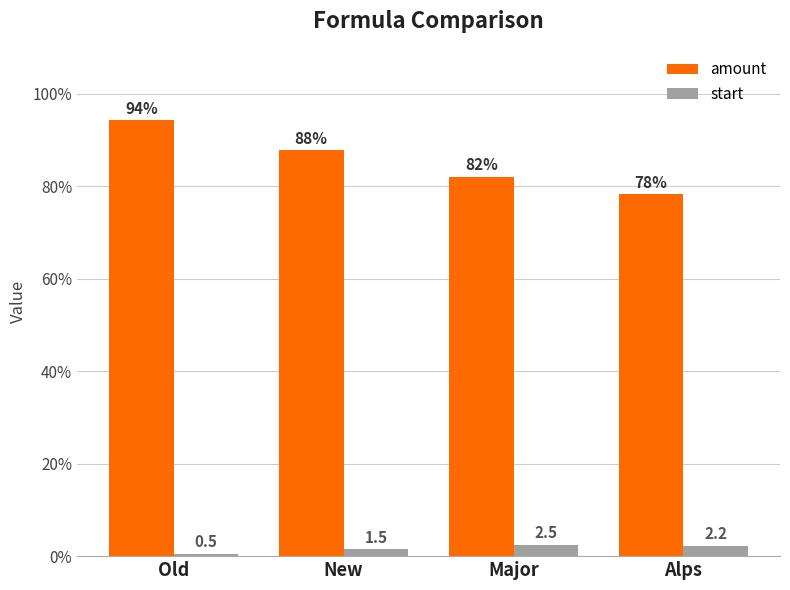

At which label is amount closest to 86?

New